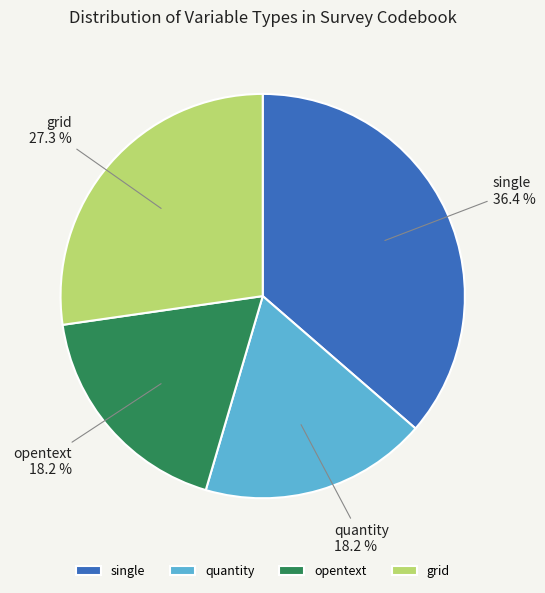

Which has a higher value, single or grid?

single